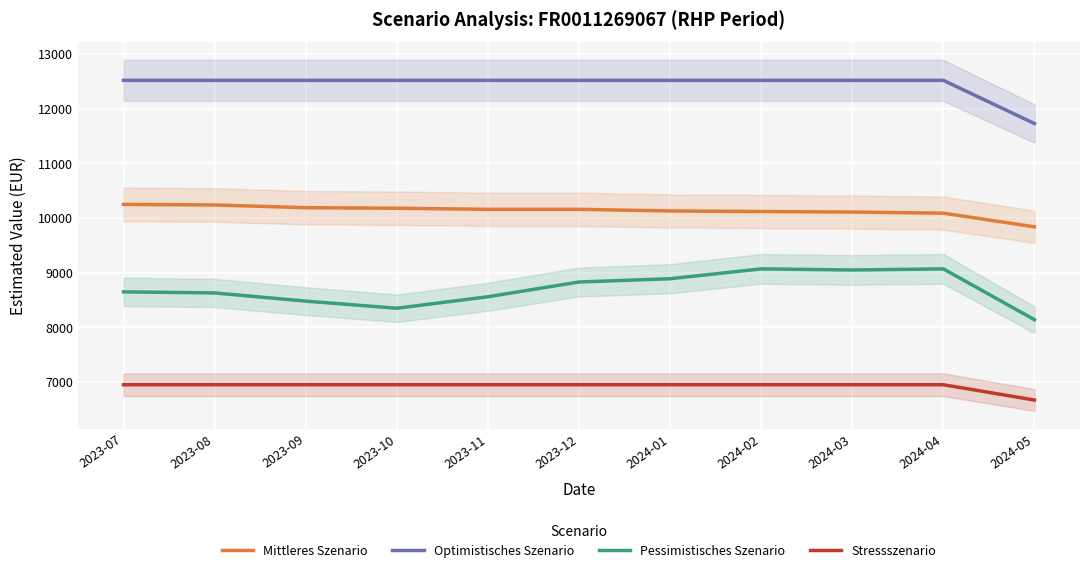

What is the difference between the maximum and minimum values in the Stressszenario series?

280